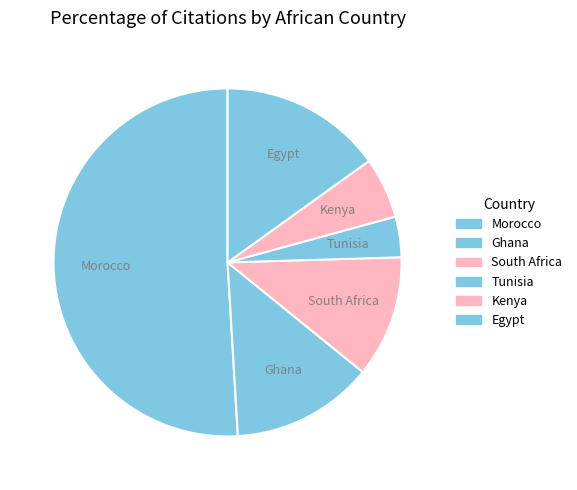

How many segments does this pie chart have?

6